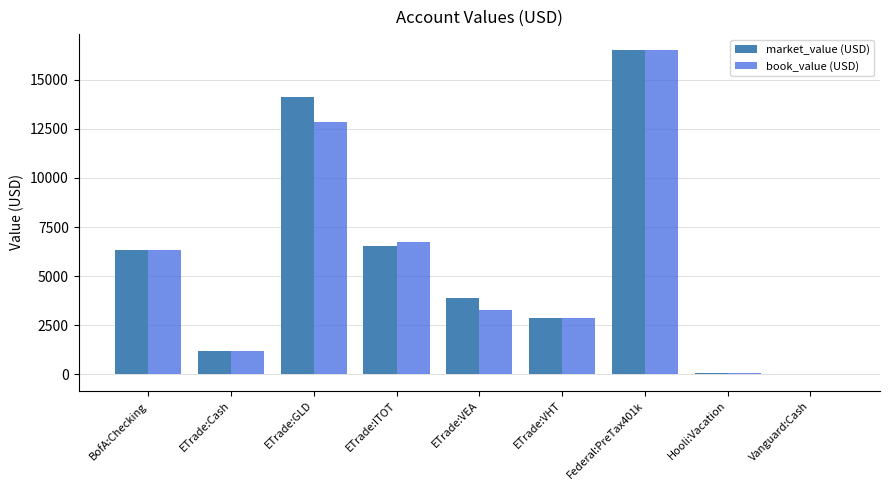

How many categories are shown in the chart?

9